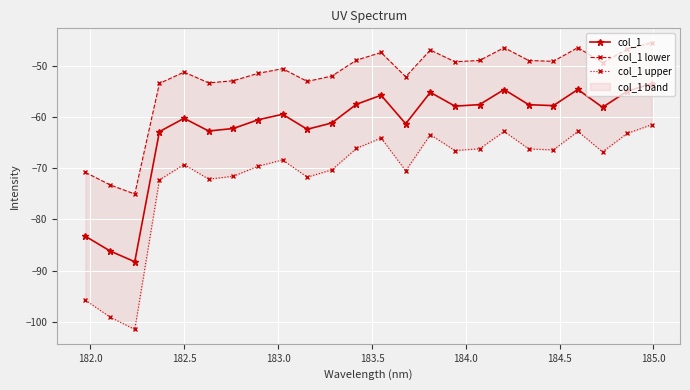

What is the value of the col_1 point at the 17th from the left?

-57.6